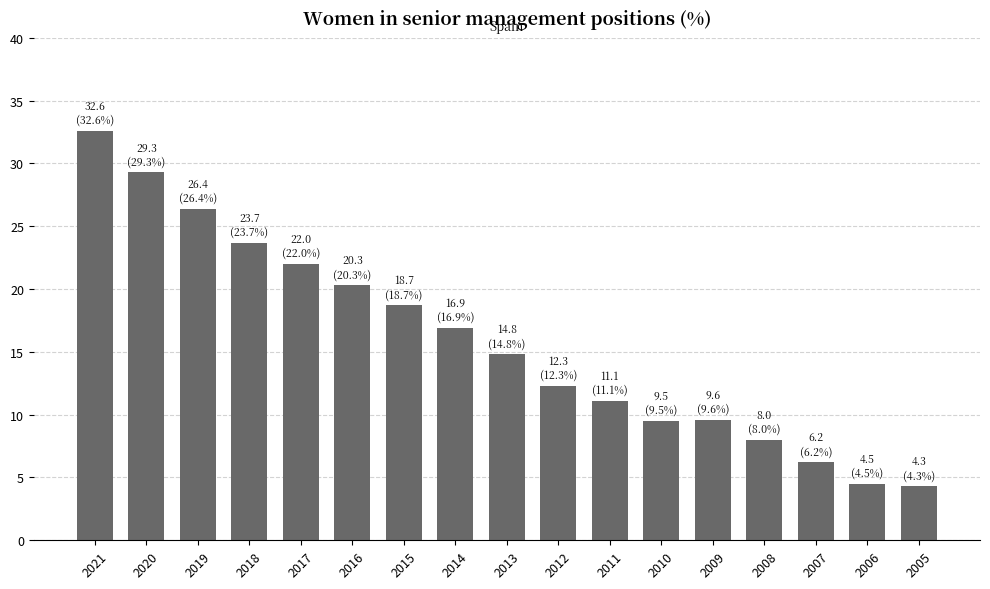

What is the change in value from 2017 to 2015?

-3.3